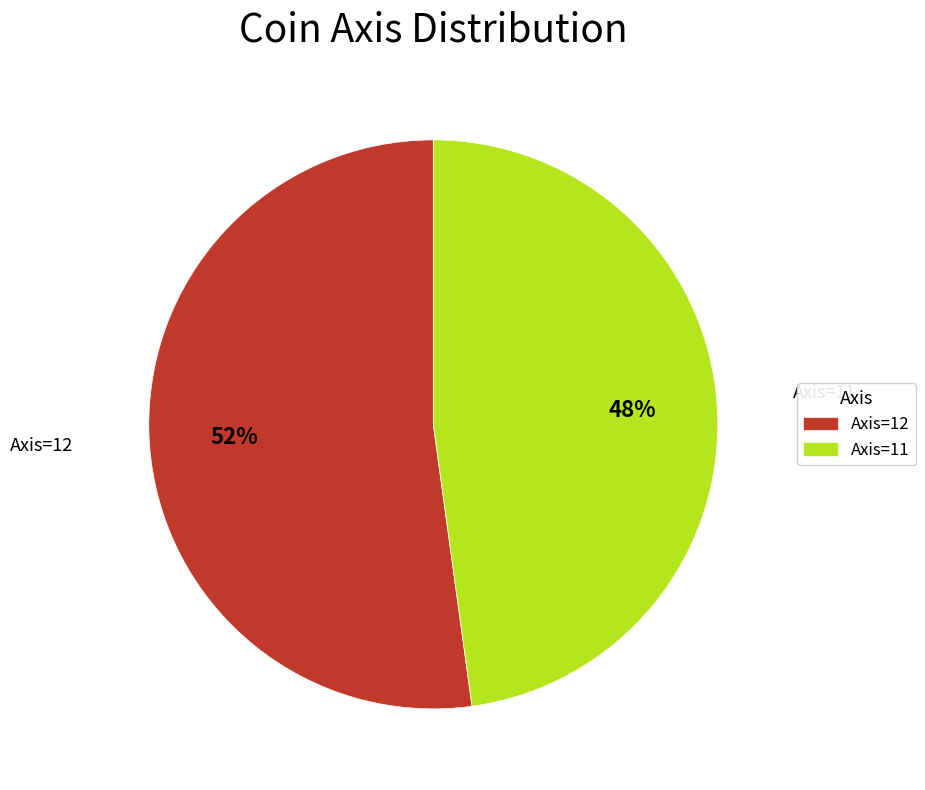

To the nearest percent, what portion does Axis=11 represent?

48%